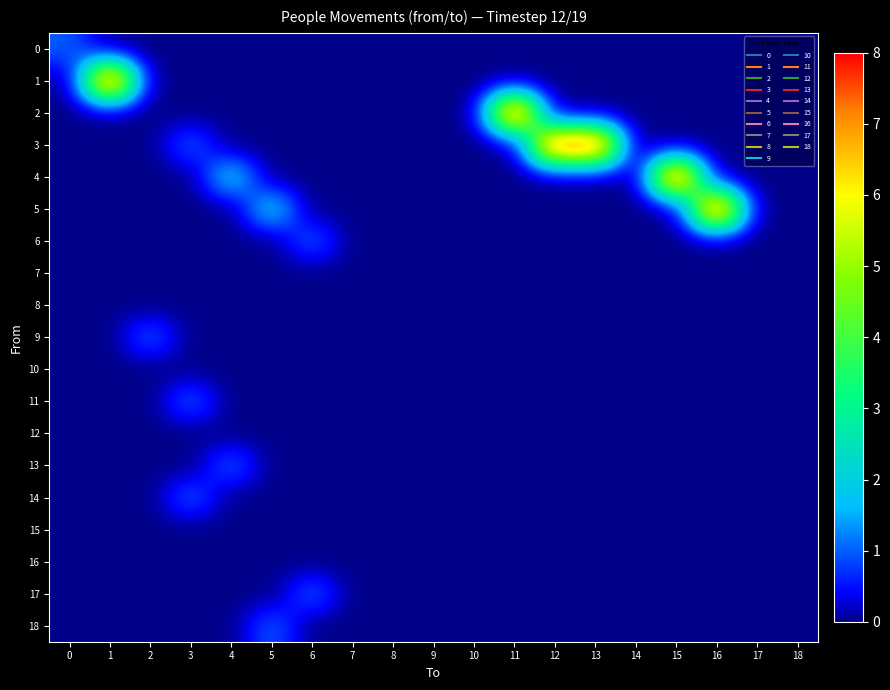

How many distinct data groups are displayed?

19